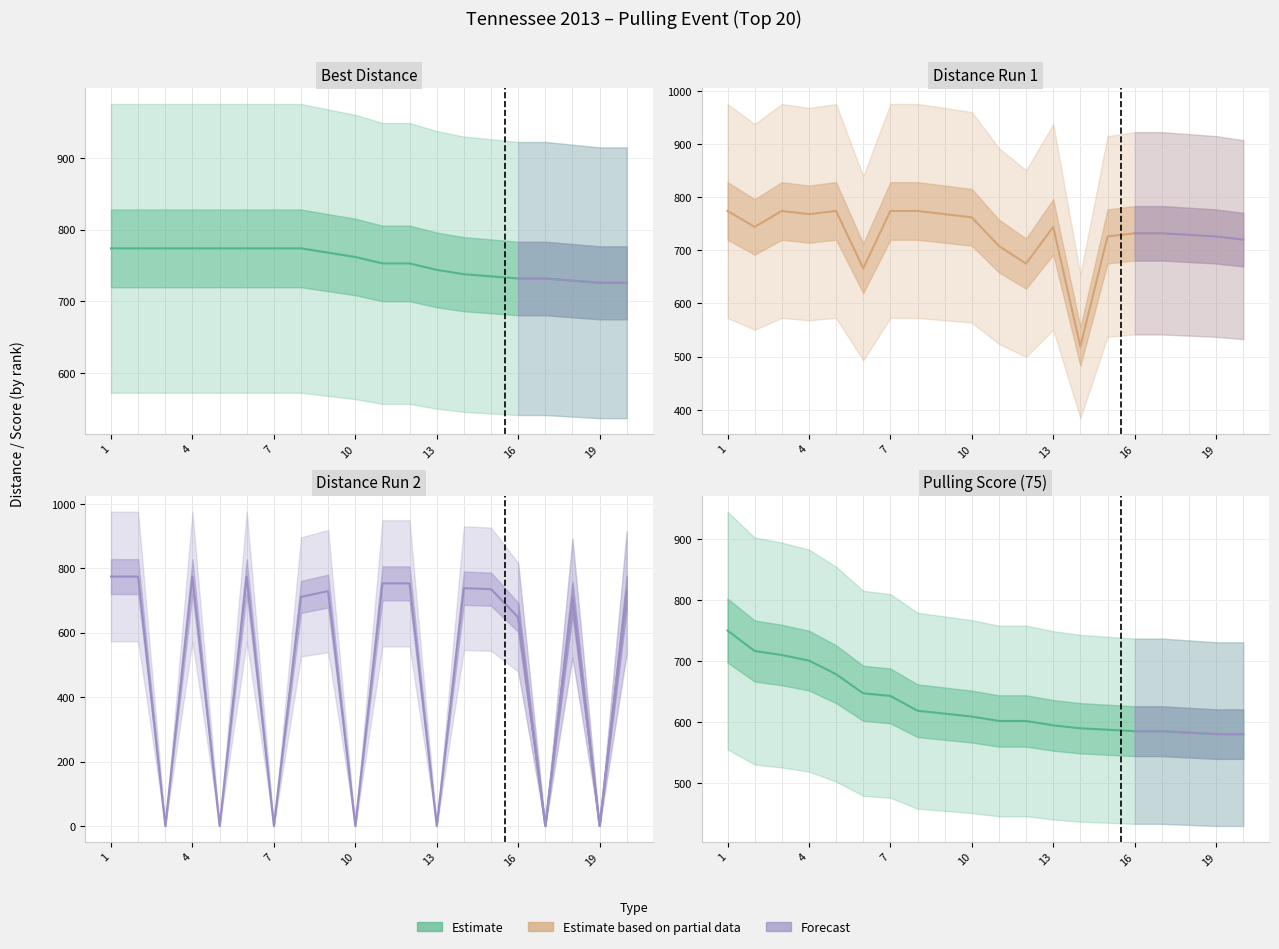

True or false: Pulling Score (75) has a value of 964.6 at 4.

False